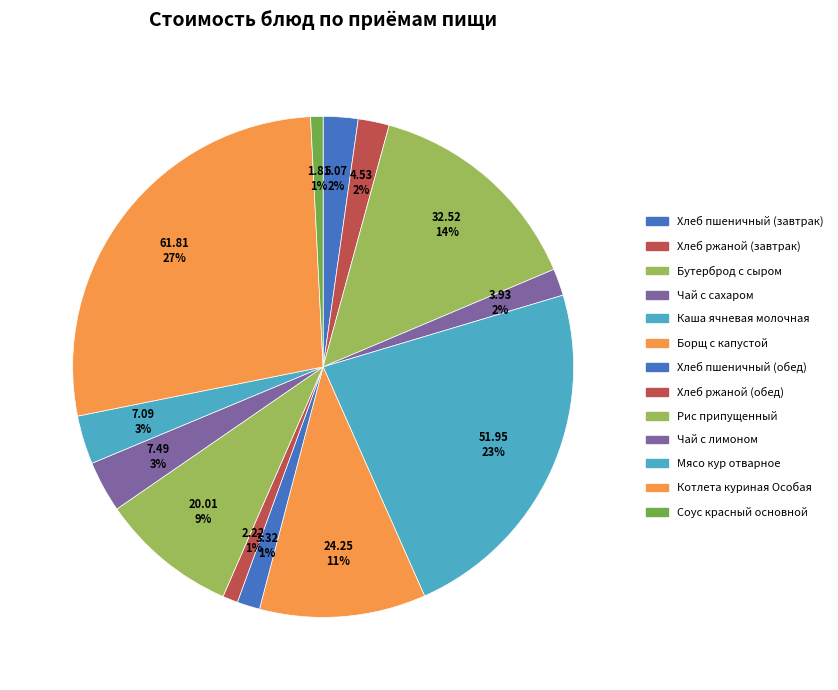

How many segments does this pie chart have?

13